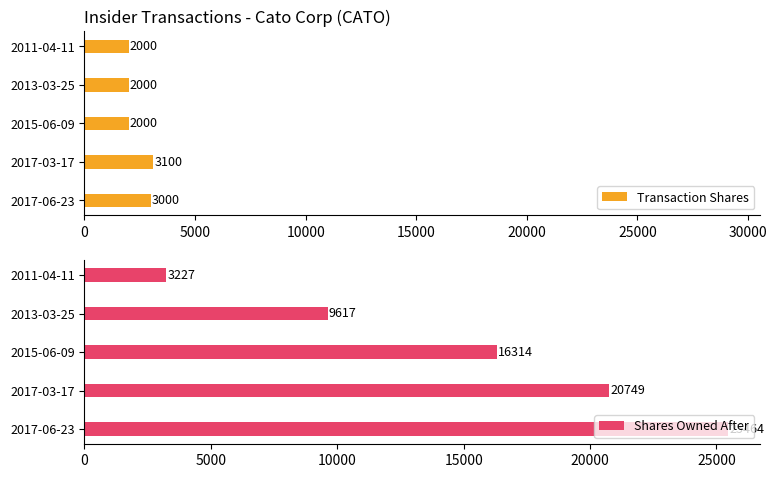

How many bars are there in total?

10